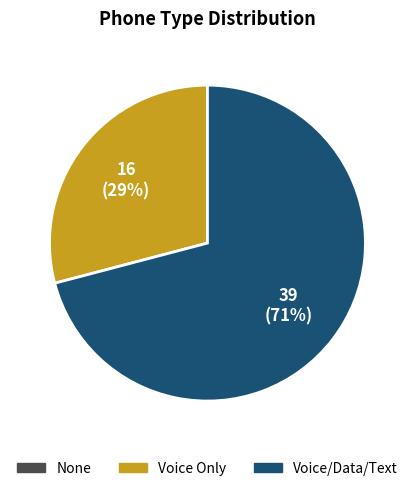

To the nearest percent, what is the average slice percentage?

50%